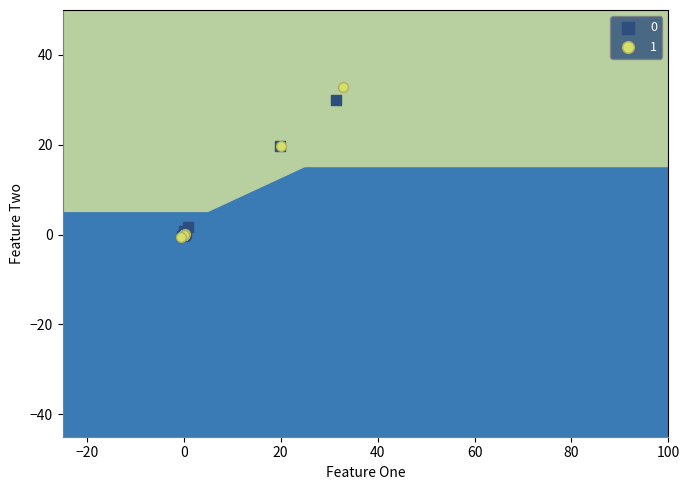

What are all the series names shown in the legend?

0, 1